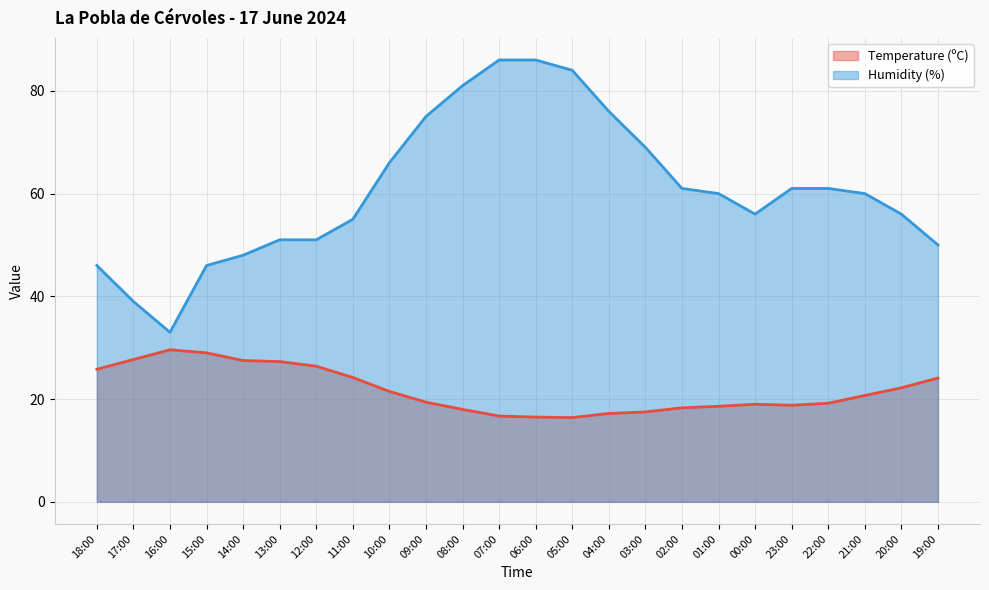

What is the value of the Temperature (ºC) line point at the 2nd from the left?

27.7